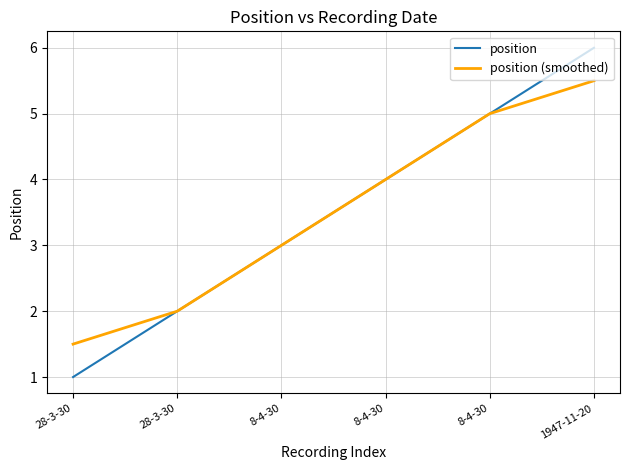

Rank the series at 8-4-30 from lowest to highest value.

position, position (smoothed)